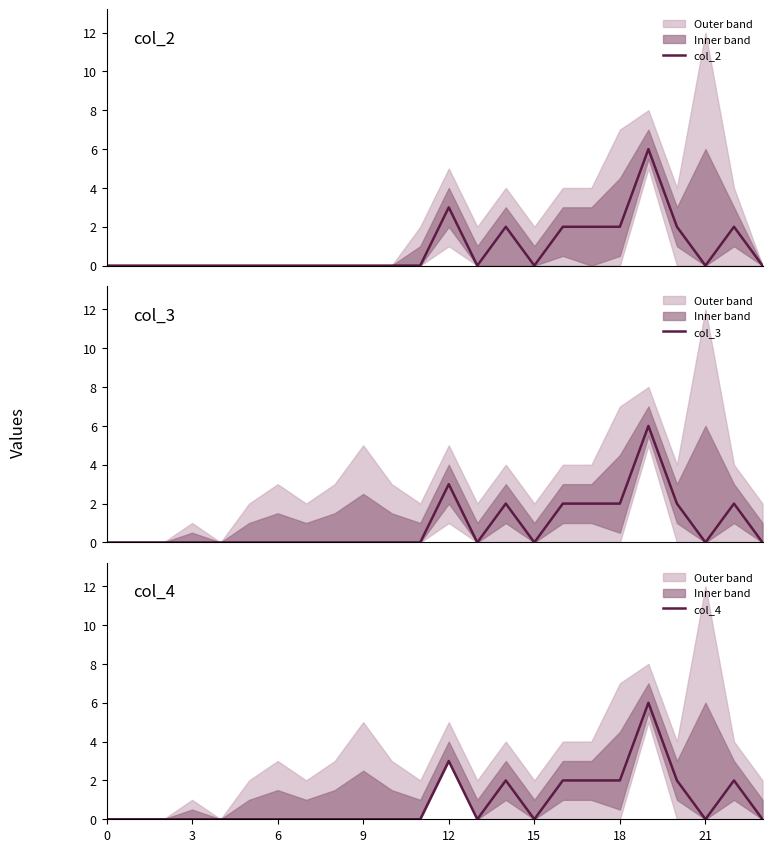

In col_4, how many points are lower than both neighbors (excluding endpoints)?

3